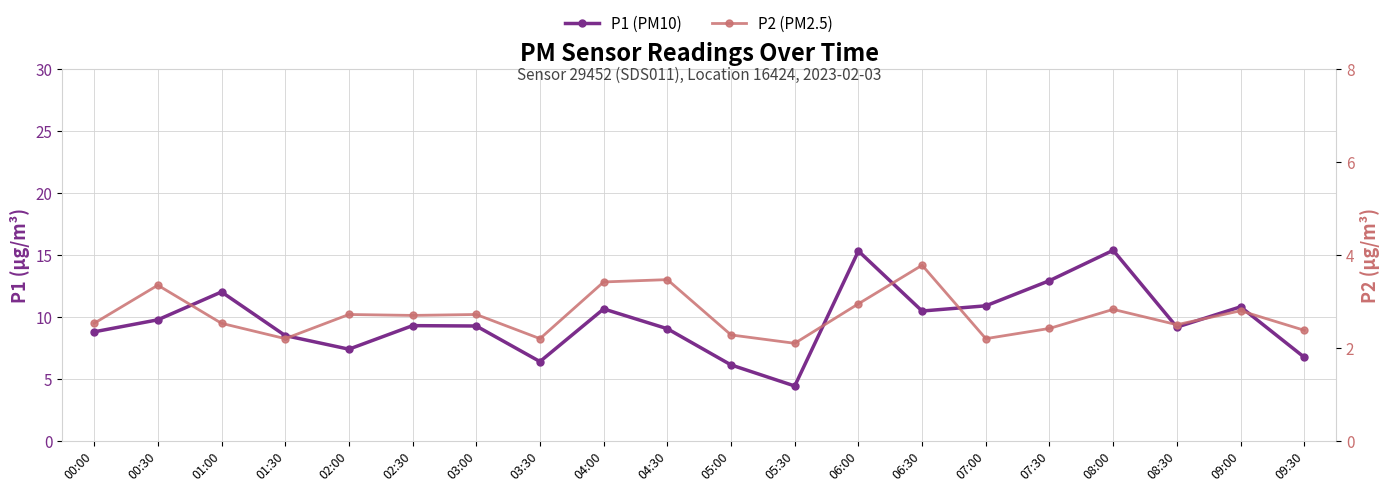

Reading left to right, extract all data points from this chart.

P1 (PM10): 8.8	9.8	12.0	8.5	7.4	9.3	9.3	6.4	10.7	9.1	6.1	4.4	15.3	10.5	10.9	12.9	15.4	9.2	10.8	6.8
P2 (PM2.5): 2.5	3.4	2.5	2.2	2.7	2.7	2.7	2.2	3.4	3.5	2.3	2.1	3.0	3.8	2.2	2.4	2.8	2.5	2.8	2.4